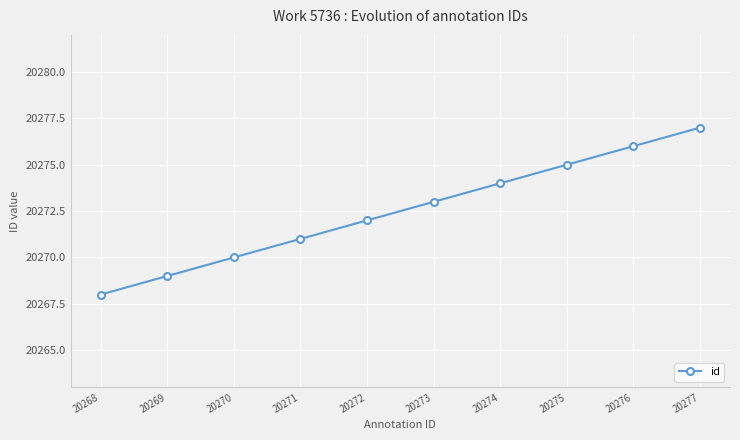

Where is the data nearest to the value 20272?

20272